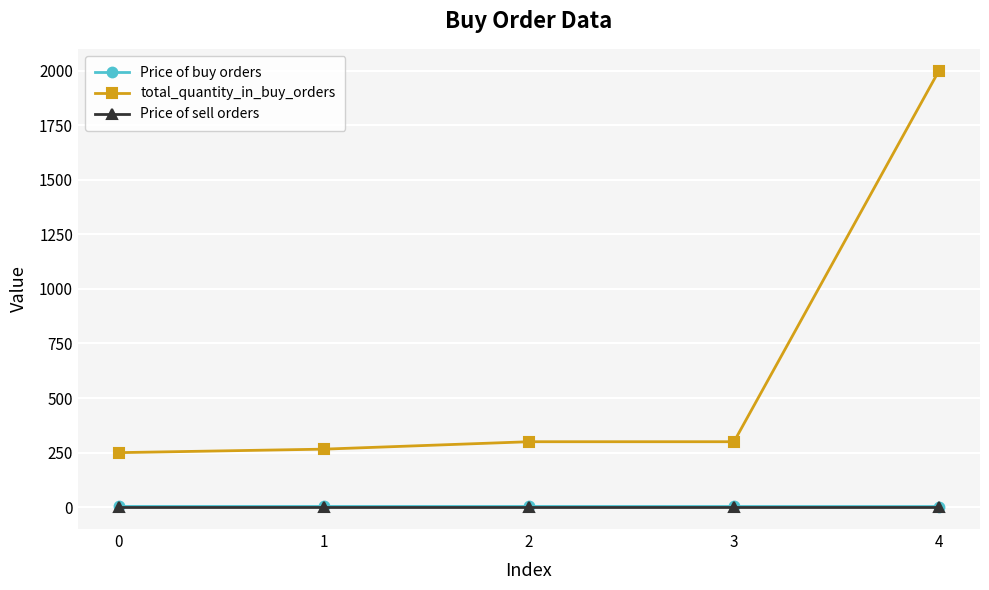

True or false: Price of sell orders and Price of buy orders cross at least once.

False